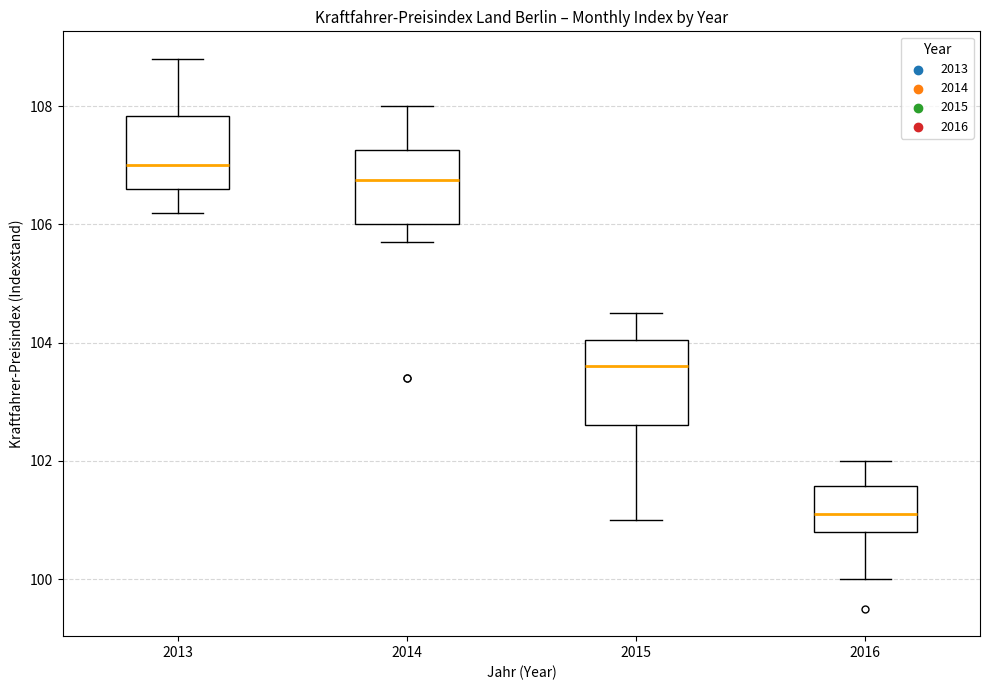

Which box's median line is the highest?

2013